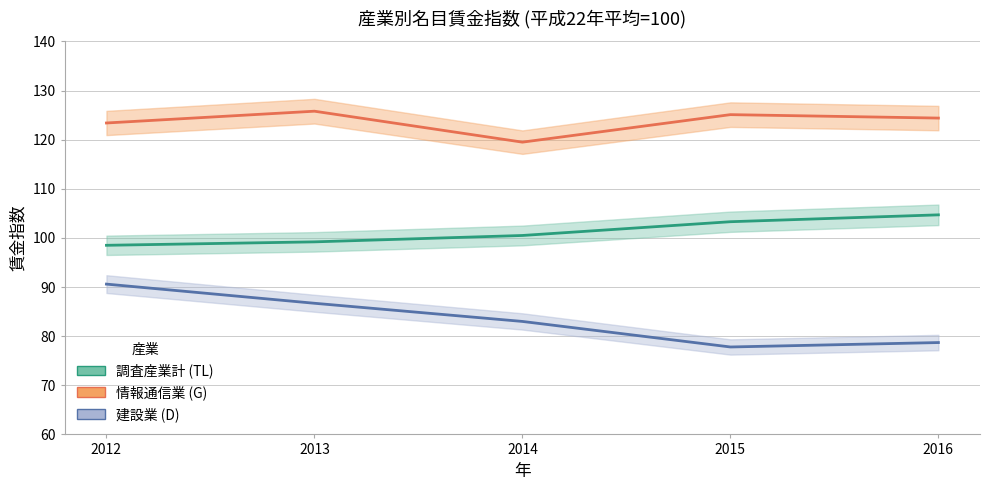

At which label is 情報通信業 (G) closest to 122?

2012